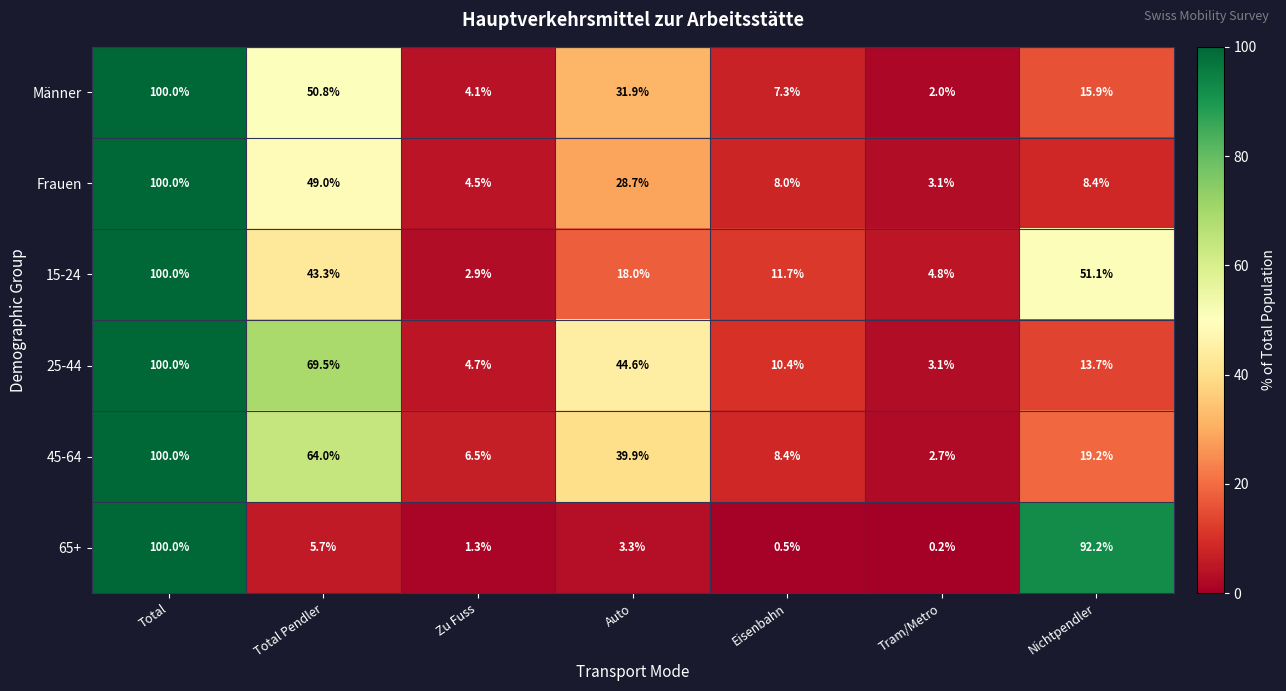

Which series has the widest spread of values?

65+